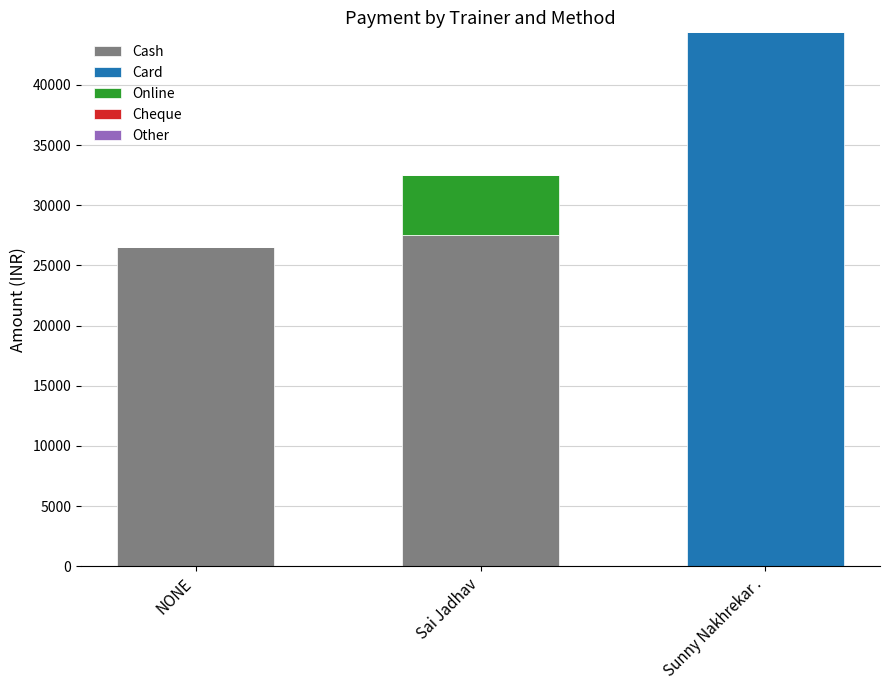

What is the maximum value for Cash?

27500